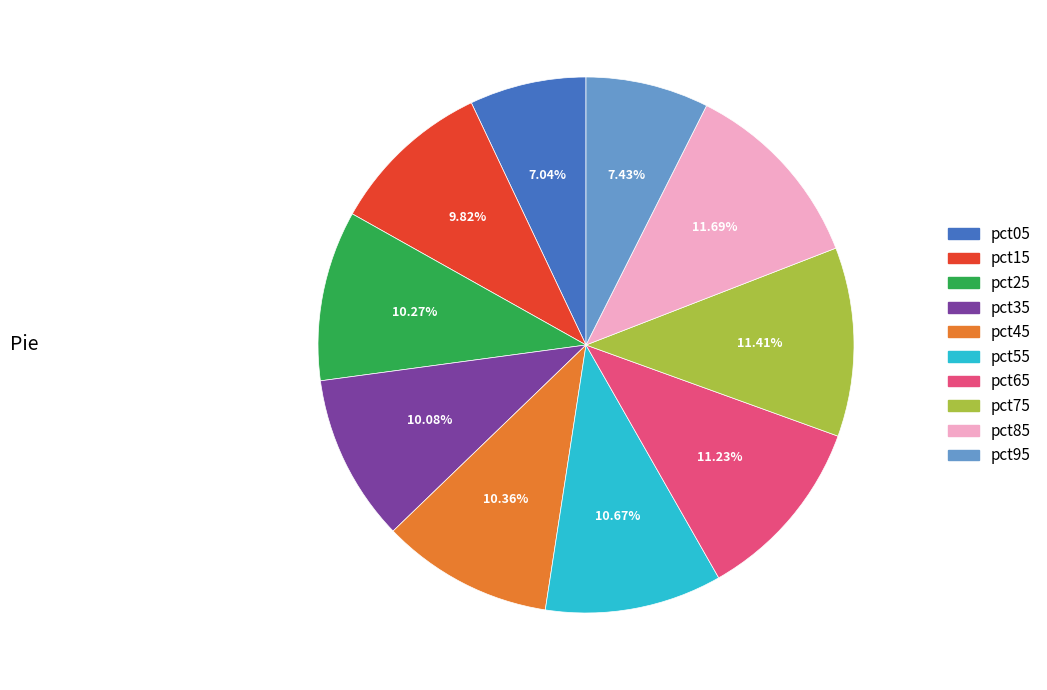

Do pct05 and pct65 together represent more than half of the pie?

No